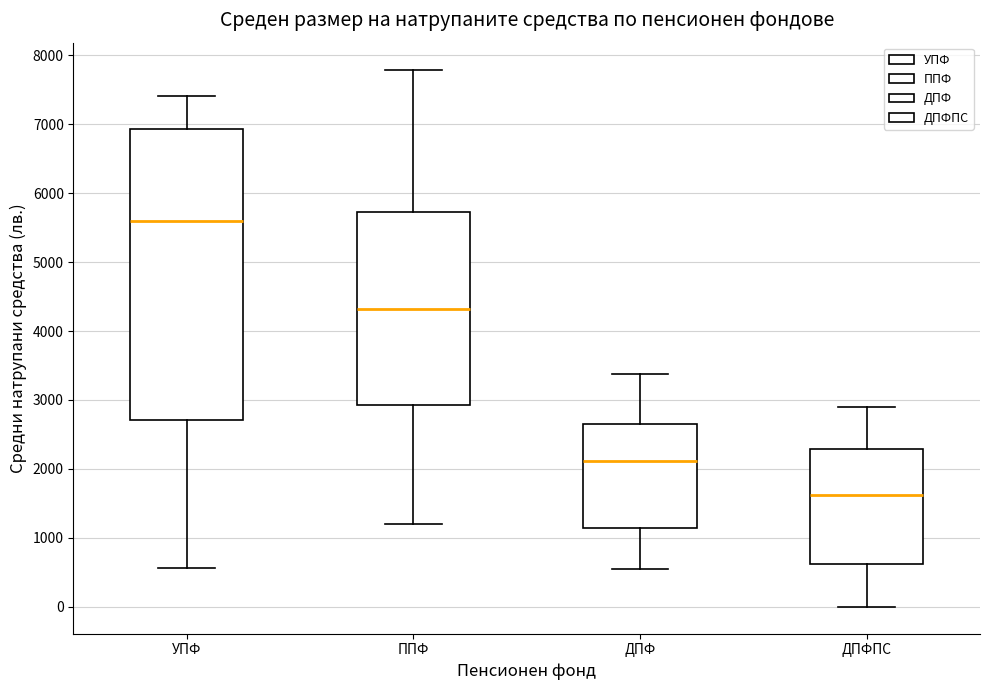

Reading left to right, transcribe this box plot: for each box, give where its median line is, the range the box spans, and where its two whiskers end, as read against the y-axis. The values are not printed on the chart, so give them approximately, as read against the axis.

УПФ: median 5600, box 2700 to 6900, whiskers 600 to 7400
ППФ: median 4300, box 2900 to 5700, whiskers 1200 to 7800
ДПФ: median 2100, box 1100 to 2700, whiskers 500 to 3400
ДПФПС: median 1600, box 600 to 2300, whiskers 0 to 2900